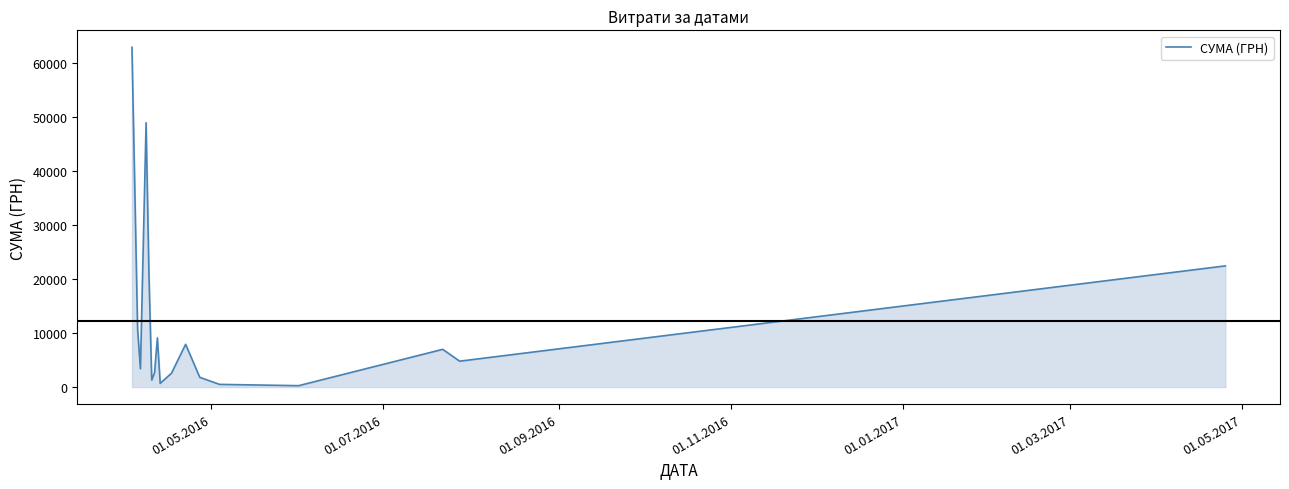

What is the greatest value displayed?

62906.0